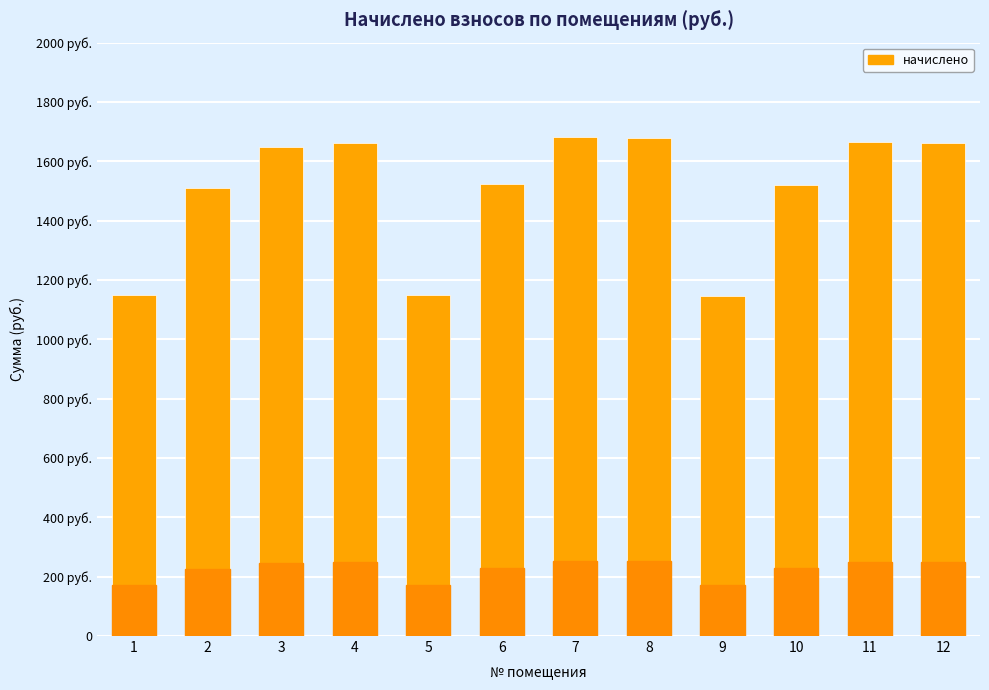

Rank the categories by value from highest to lowest.

7, 8, 11, 4, 12, 3, 6, 10, 2, 1, 5, 9